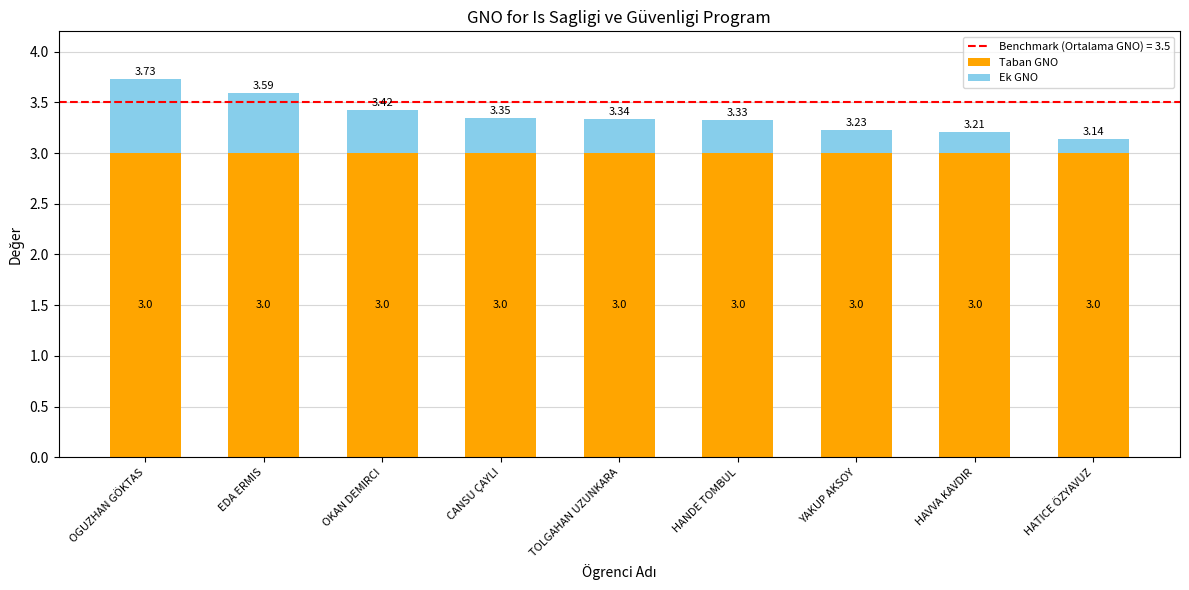

At which category is the sum across all series the highest?

OGUZHAN GÖKTAS